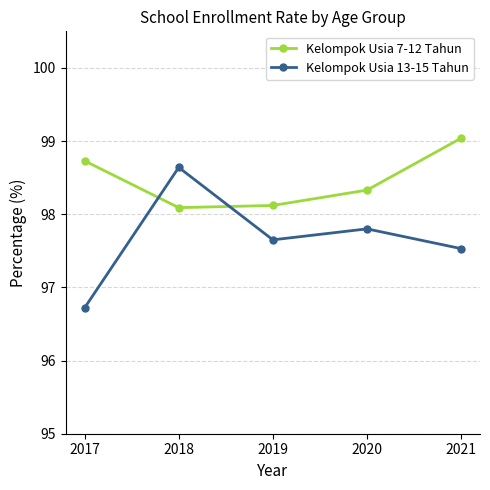

What are all the series names shown in the legend?

Kelompok Usia 7-12 Tahun, Kelompok Usia 13-15 Tahun